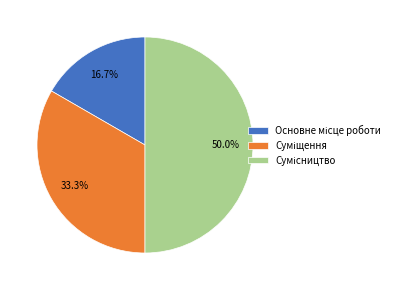

To the nearest percent, what is the average slice percentage?

33%